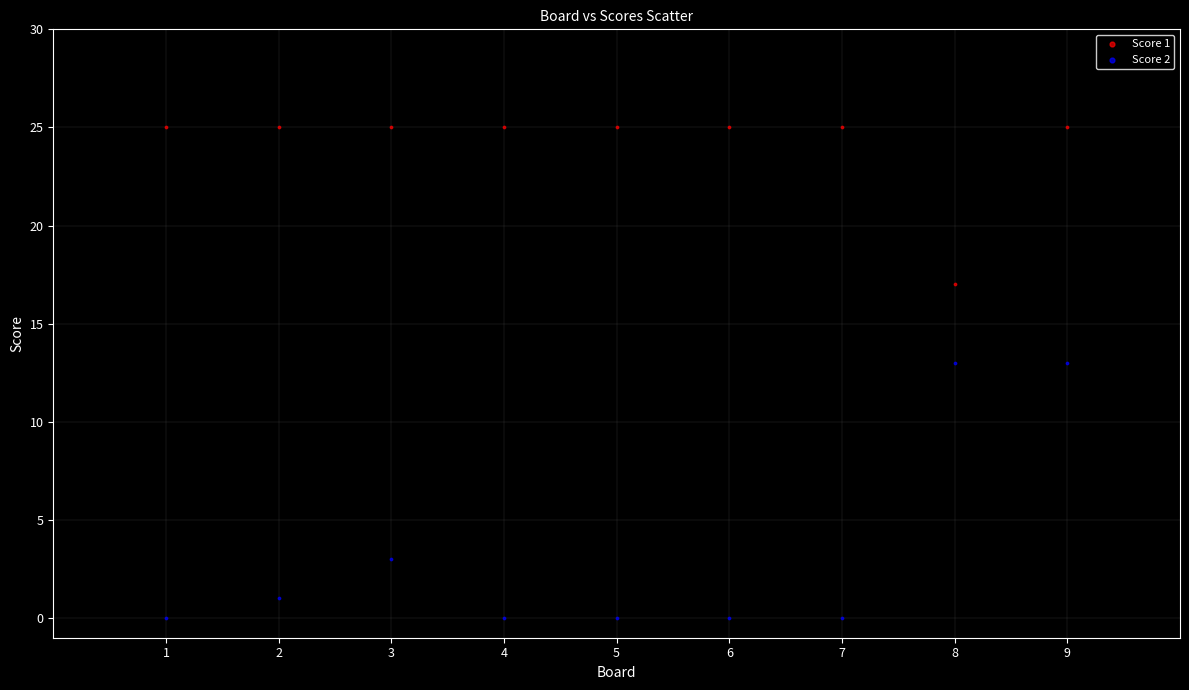

Across all data points, what is the range of X values (max minus min)?

8